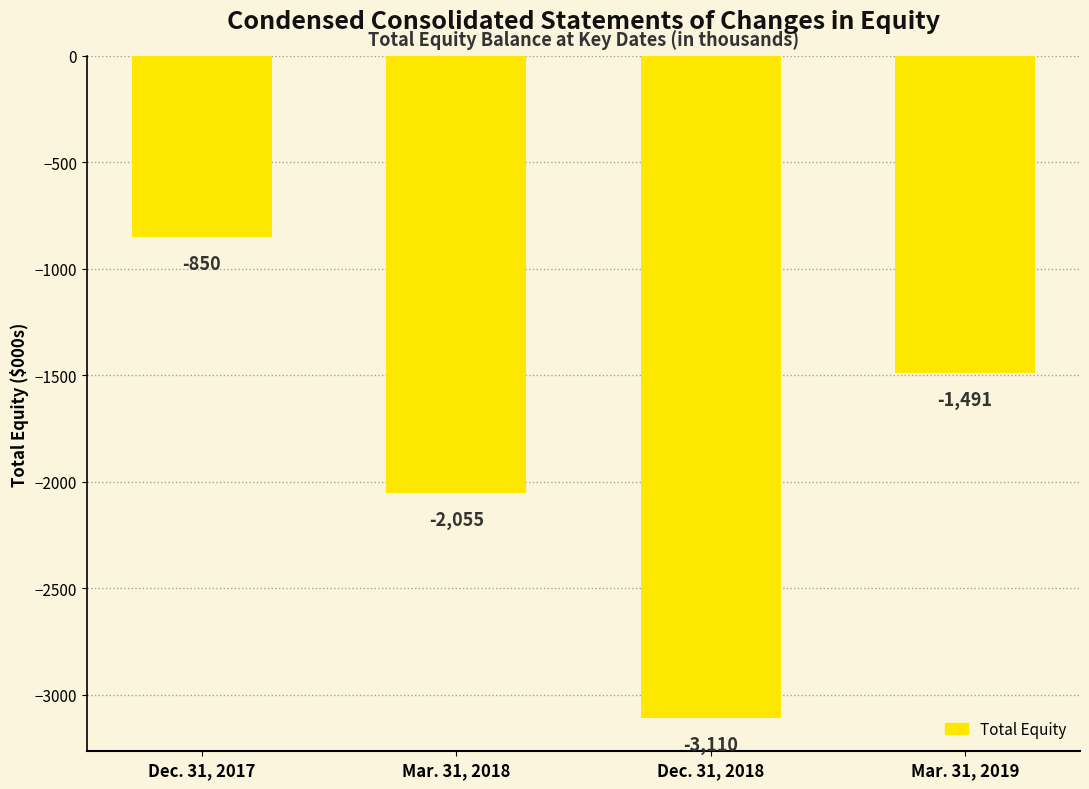

True or false: the data shows -3110 at Dec. 31, 2018.

True